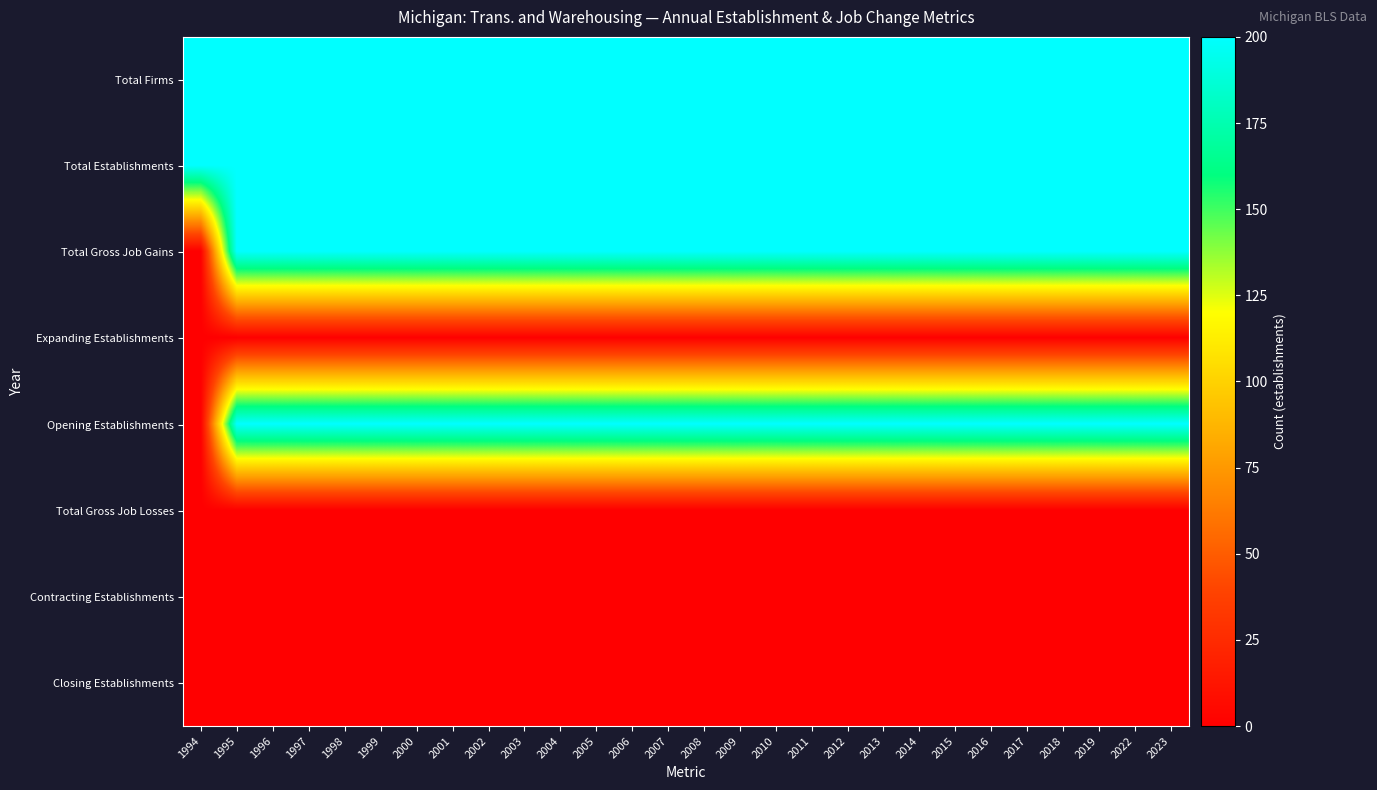

Reading right to left, what are all the values shown in this chart?

Total Firms: 2023=200	2022=200	2019=200	2018=200	2017=200	2016=200	2015=200	2014=200	2013=200	2012=200	2011=200	2010=200	2009=200	2008=200	2007=200	2006=200	2005=200	2004=200	2003=200	2002=200	2001=200	2000=200	1999=200	1998=200	1997=200	1996=200	1995=200	1994=200
Total Establishments: 2023=200	2022=200	2019=200	2018=200	2017=200	2016=200	2015=200	2014=200	2013=200	2012=200	2011=200	2010=200	2009=200	2008=200	2007=200	2006=200	2005=200	2004=200	2003=200	2002=200	2001=200	2000=200	1999=200	1998=200	1997=200	1996=200	1995=200	1994=200
Total Gross Job Gains: 2023=200	2022=200	2019=200	2018=200	2017=200	2016=200	2015=200	2014=200	2013=200	2012=200	2011=200	2010=200	2009=200	2008=200	2007=200	2006=200	2005=200	2004=200	2003=200	2002=200	2001=200	2000=200	1999=200	1998=200	1997=200	1996=200	1995=200	1994=0
Expanding Establishments: 2023=0	2022=0	2019=0	2018=0	2017=0	2016=0	2015=0	2014=0	2013=0	2012=0	2011=0	2010=0	2009=0	2008=0	2007=0	2006=0	2005=0	2004=0	2003=0	2002=0	2001=0	2000=0	1999=0	1998=0	1997=0	1996=0	1995=0	1994=0
Opening Establishments: 2023=200	2022=200	2019=200	2018=200	2017=200	2016=200	2015=200	2014=200	2013=200	2012=200	2011=200	2010=200	2009=200	2008=200	2007=200	2006=200	2005=200	2004=200	2003=200	2002=200	2001=200	2000=200	1999=200	1998=200	1997=200	1996=200	1995=200	1994=0
Total Gross Job Losses: 2023=0	2022=0	2019=0	2018=0	2017=0	2016=0	2015=0	2014=0	2013=0	2012=0	2011=0	2010=0	2009=0	2008=0	2007=0	2006=0	2005=0	2004=0	2003=0	2002=0	2001=0	2000=0	1999=0	1998=0	1997=0	1996=0	1995=0	1994=0
Contracting Establishments: 2023=0	2022=0	2019=0	2018=0	2017=0	2016=0	2015=0	2014=0	2013=0	2012=0	2011=0	2010=0	2009=0	2008=0	2007=0	2006=0	2005=0	2004=0	2003=0	2002=0	2001=0	2000=0	1999=0	1998=0	1997=0	1996=0	1995=0	1994=0
Closing Establishments: 2023=0	2022=0	2019=0	2018=0	2017=0	2016=0	2015=0	2014=0	2013=0	2012=0	2011=0	2010=0	2009=0	2008=0	2007=0	2006=0	2005=0	2004=0	2003=0	2002=0	2001=0	2000=0	1999=0	1998=0	1997=0	1996=0	1995=0	1994=0